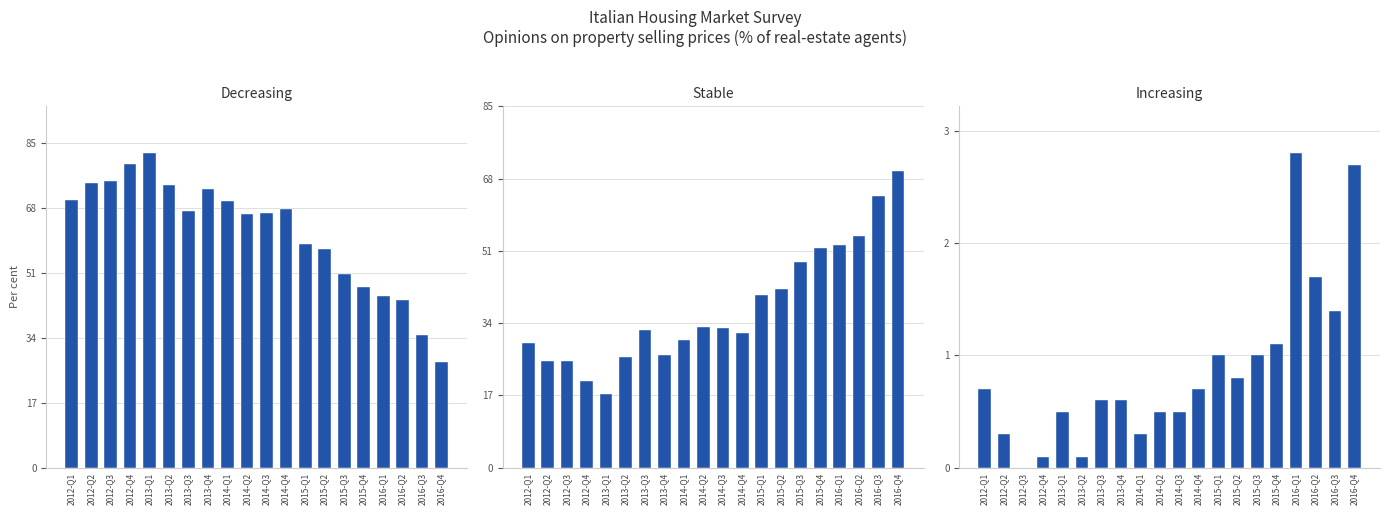

What is the total value across all series at 2014-Q2?

100.0